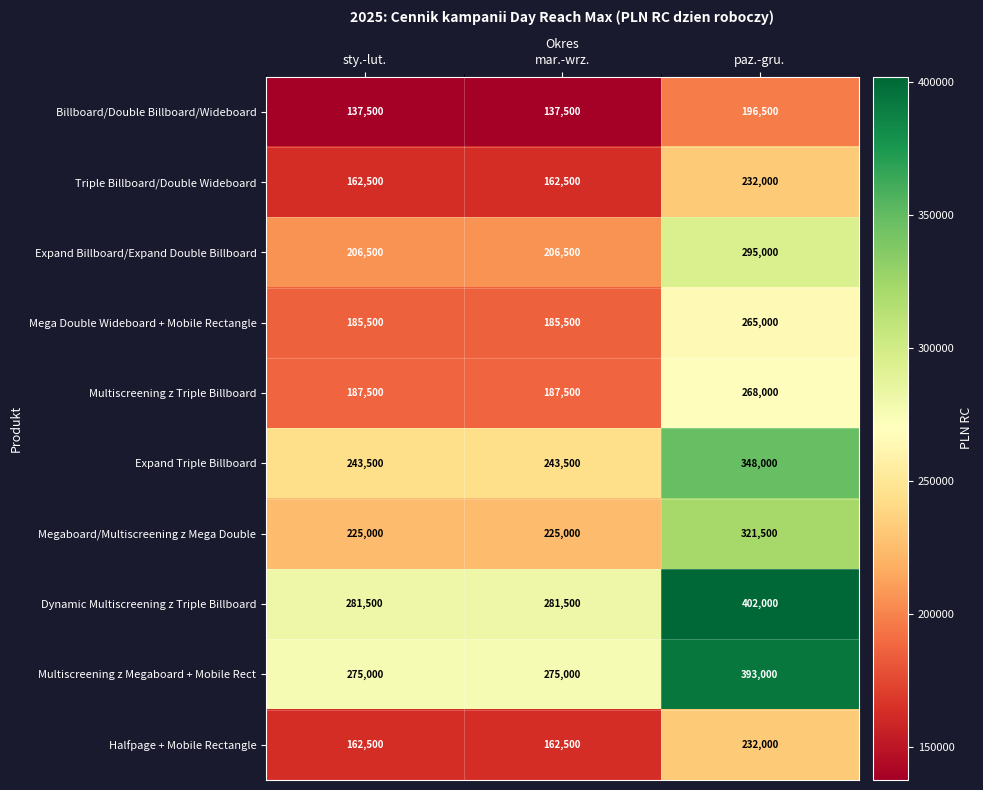

At which category is the sum across all series the highest?

paz.-gru.